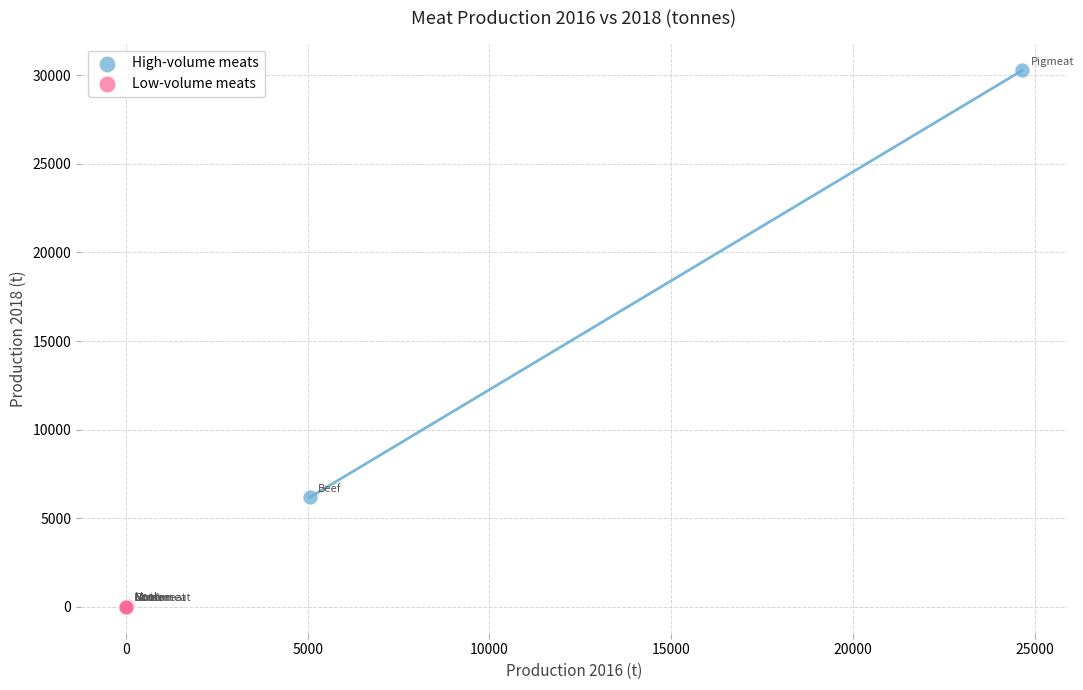

Which series contains the lowest Y value?

Low-volume meats